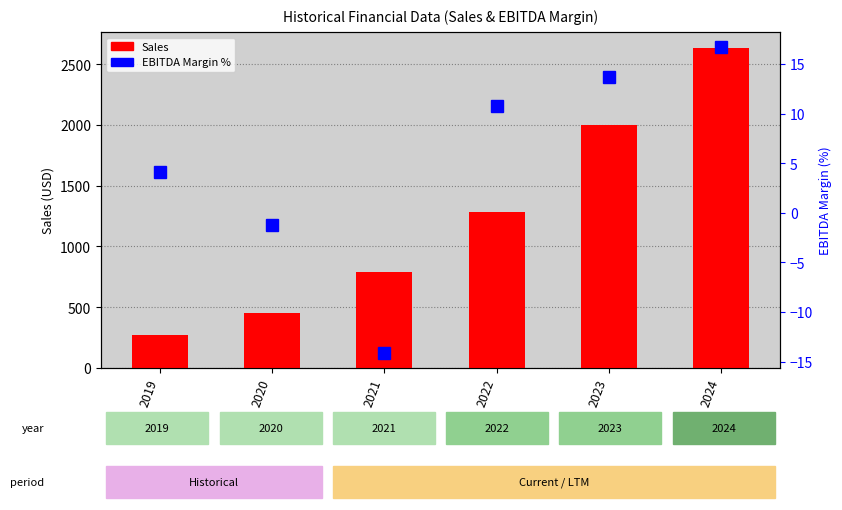

What are all the series names shown in the legend?

Sales, EBITDA Margin %